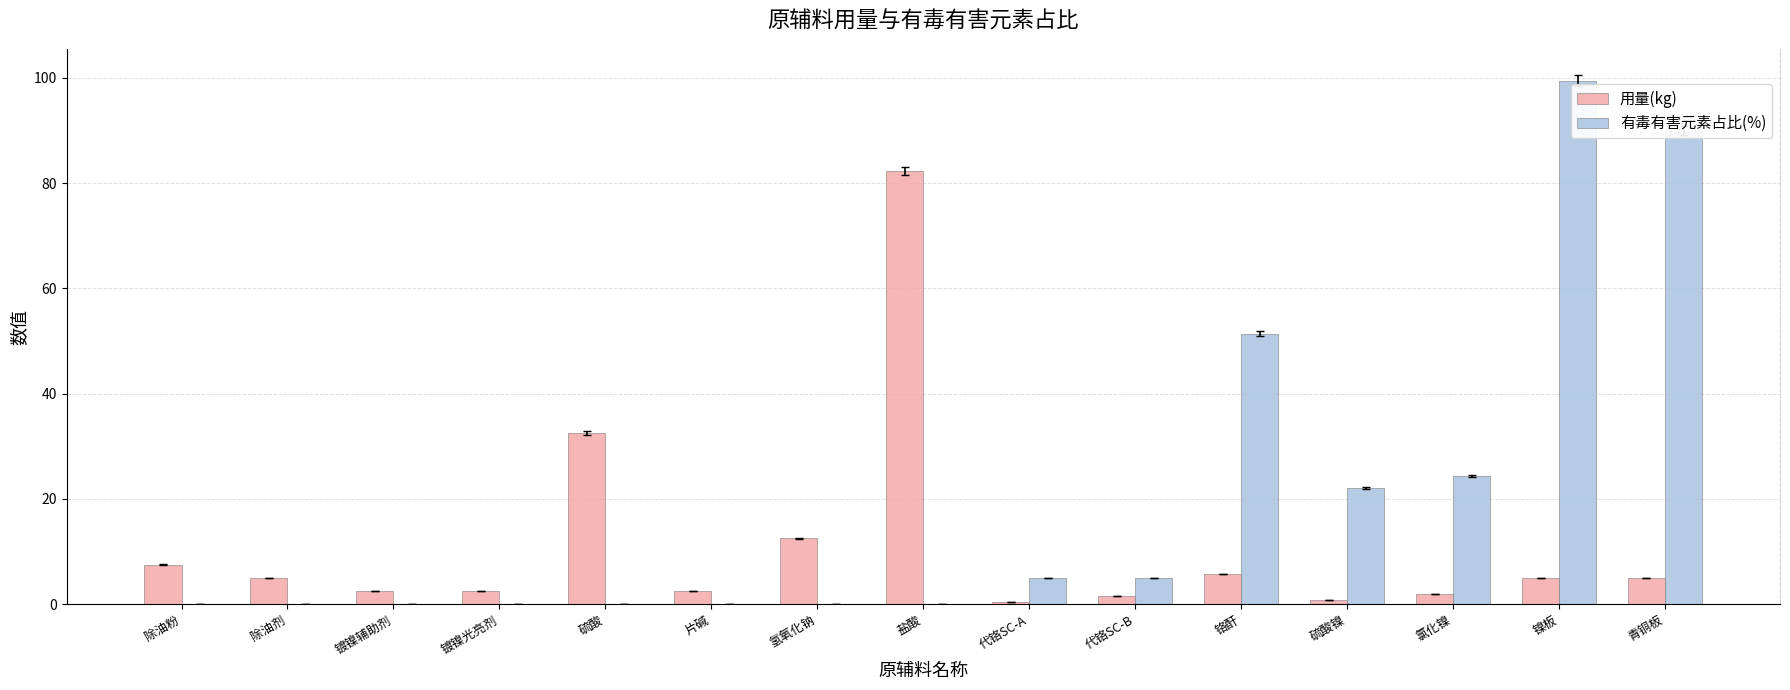

What is the total value across all series at 盐酸?

82.3